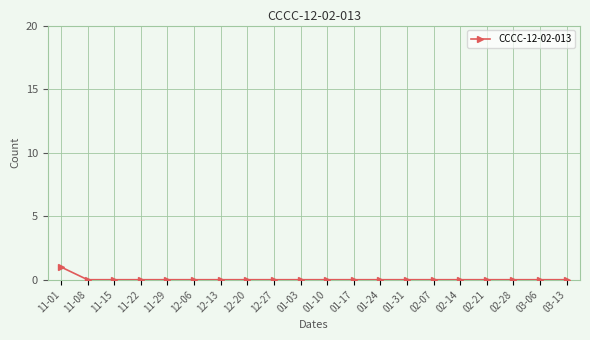

Reading left to right, transcribe all the data shown in this chart.

1	0	0	0	0	0	0	0	0	0	0	0	0	0	0	0	0	0	0	0